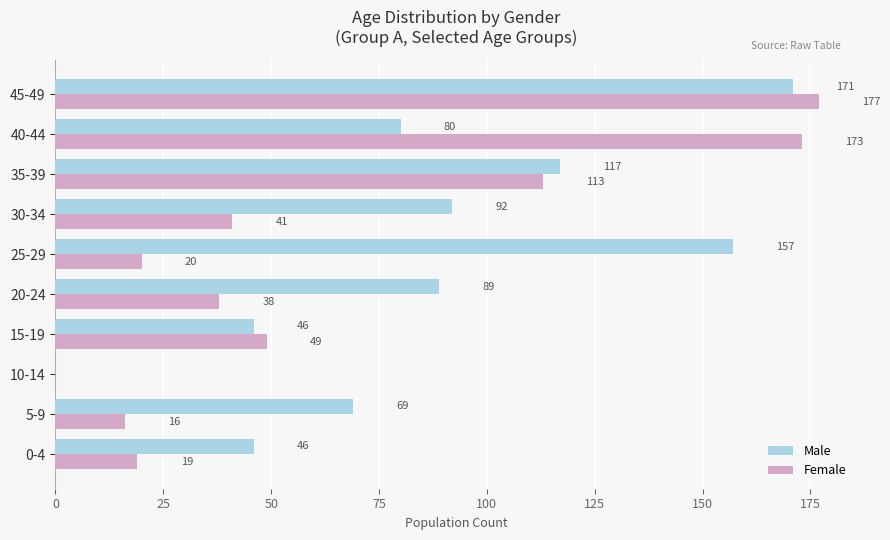

What is the average value of the Female series?

65